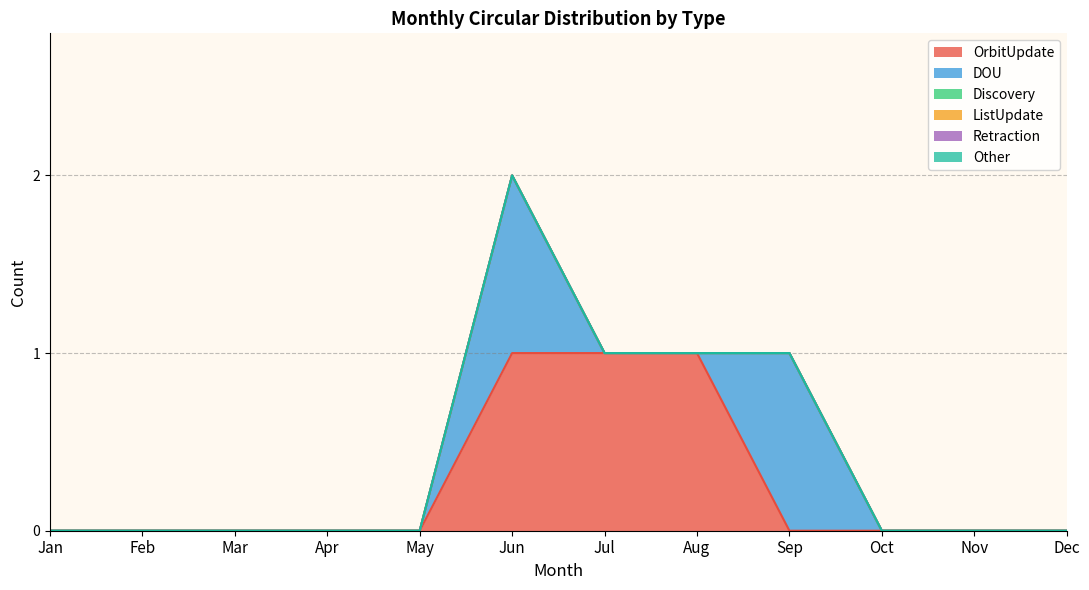

Rank the categories by OrbitUpdate value from lowest to highest.

Jan, Feb, Mar, Apr, May, Sep, Oct, Nov, Dec, Jun, Jul, Aug